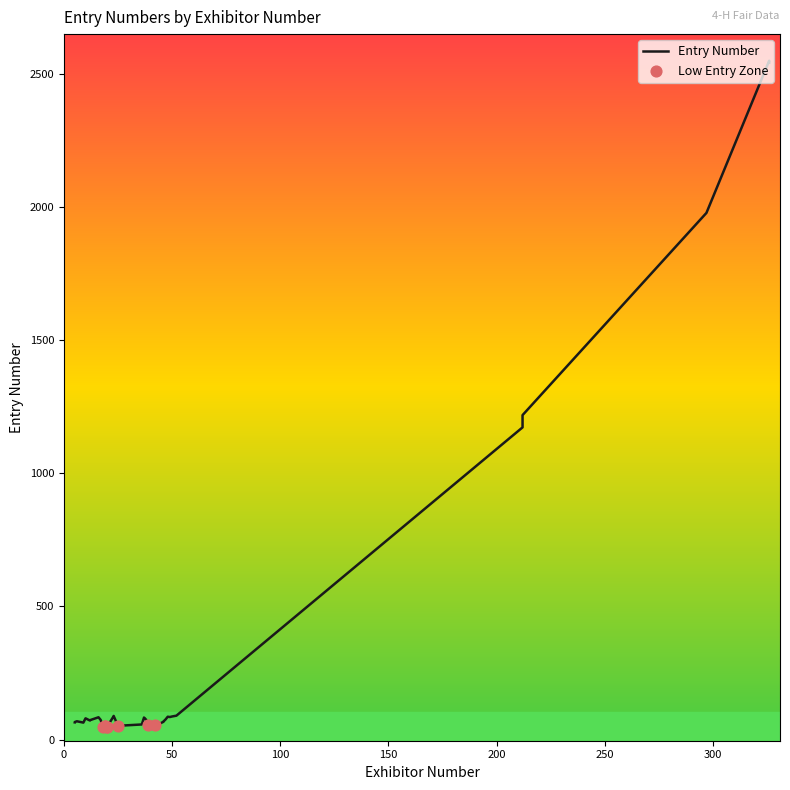

Between 17 and 21, which is larger?

17